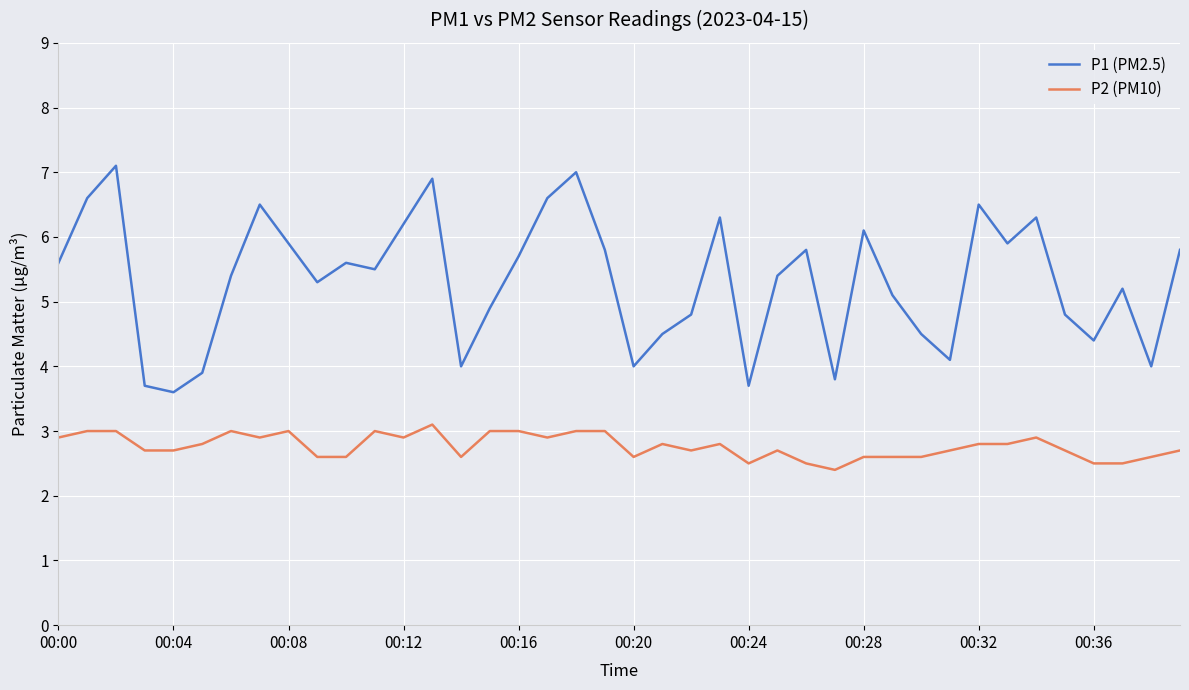

Rank the series by their average value, from lowest to highest.

P2 (PM10), P1 (PM2.5)